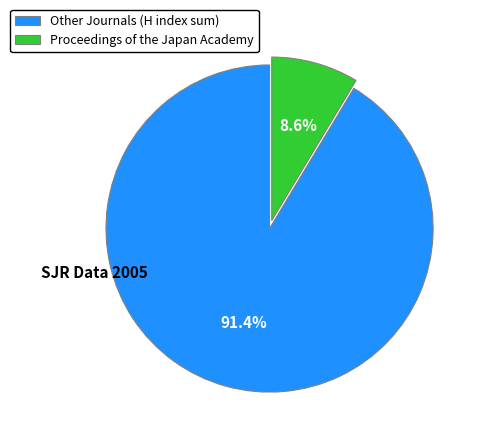

How many segments does this pie chart have?

2